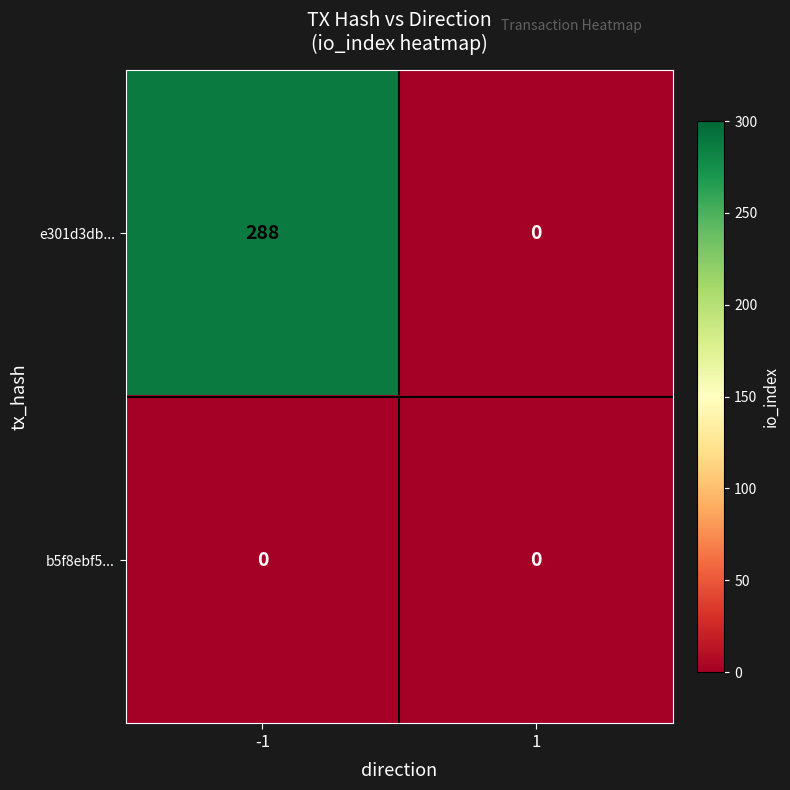

What is the difference between the highest and lowest values at -1?

288